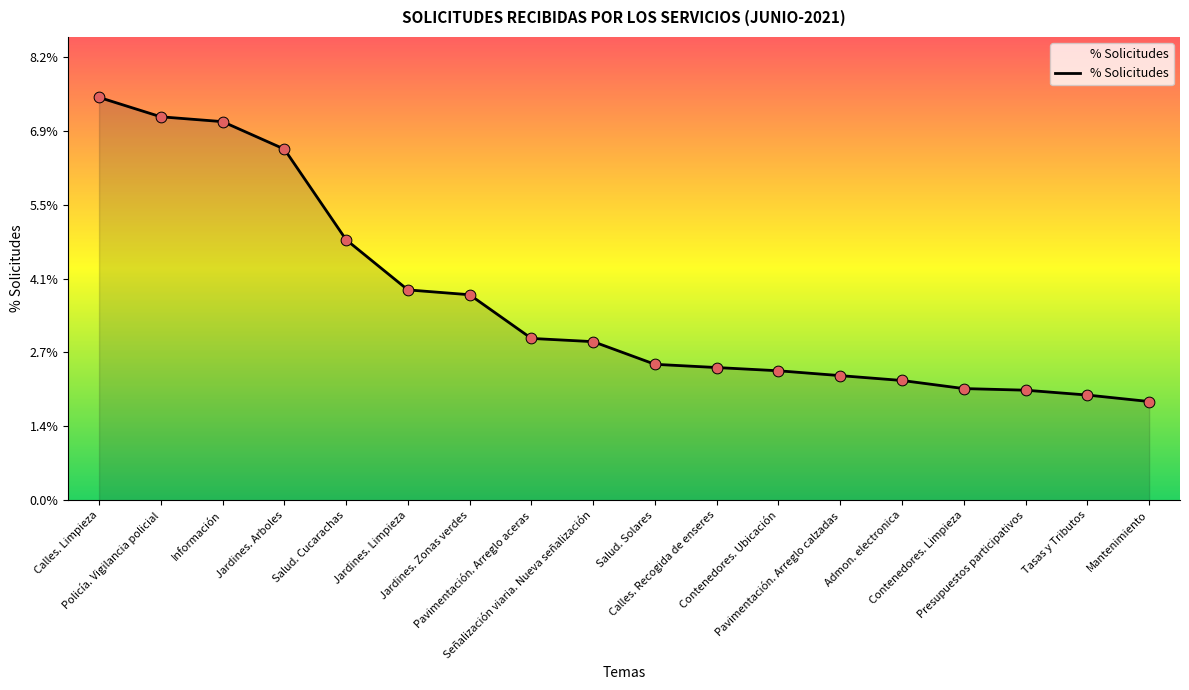

Between Pavimentación. Arreglo calzadas and Información, which is larger?

Información